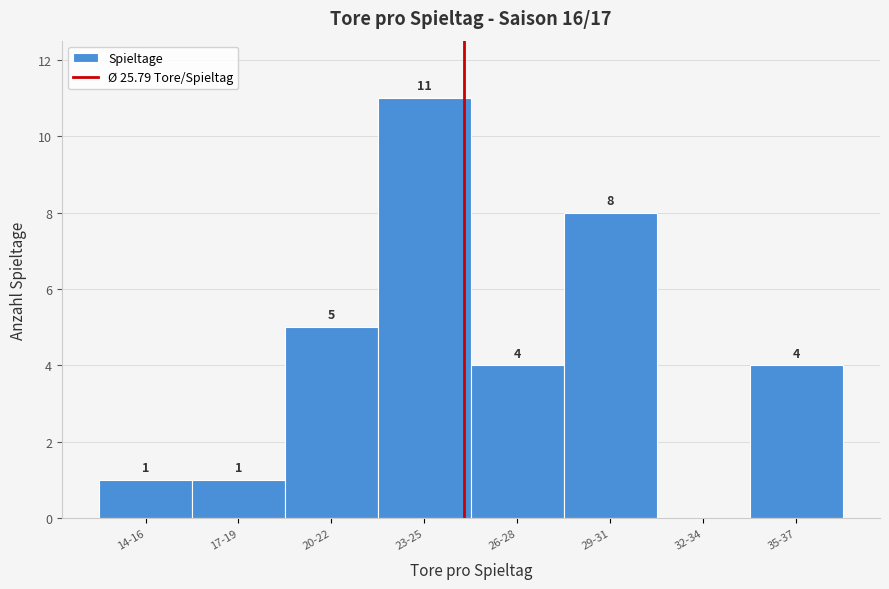

Reading left to right, extract all data points from this chart.

14-16=1	17-19=1	20-22=5	23-25=11	26-28=4	29-31=8	32-34=0	35-37=4